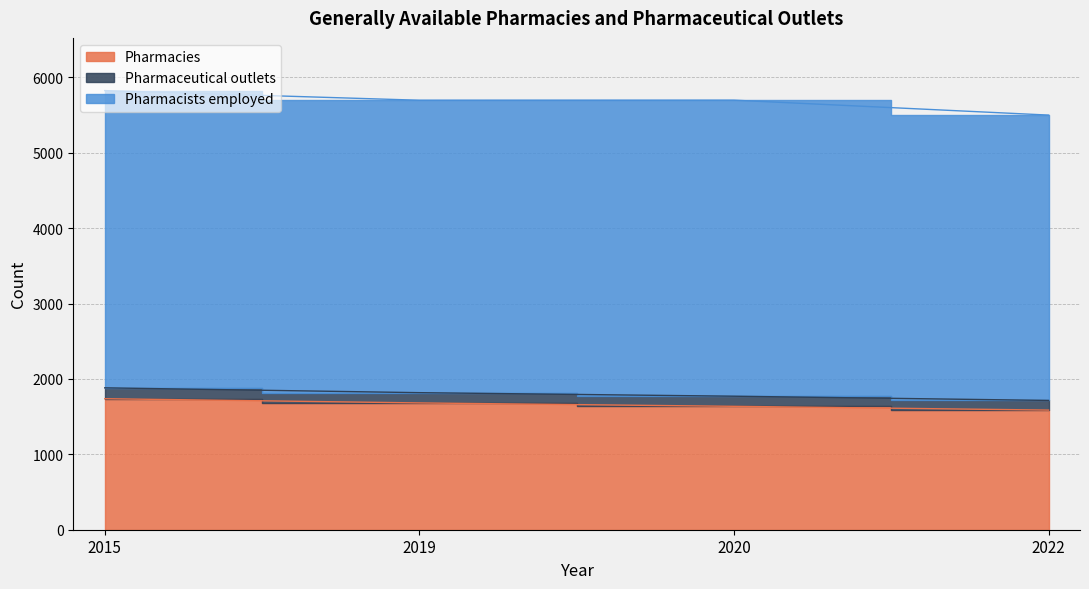

At which category is the sum across all series the highest?

2015